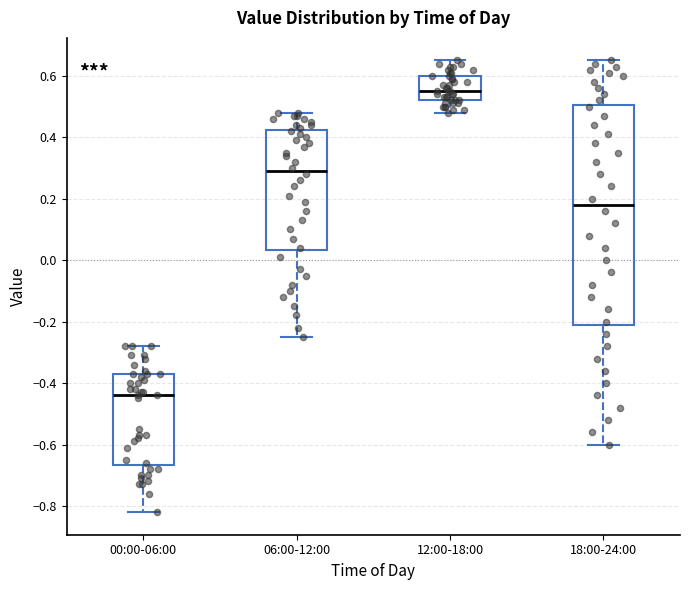

Where does the upper whisker of the box for 18:00-24:00 end on the y-axis? The values are not printed on the chart, so give them approximately, as read against the axis.

0.66